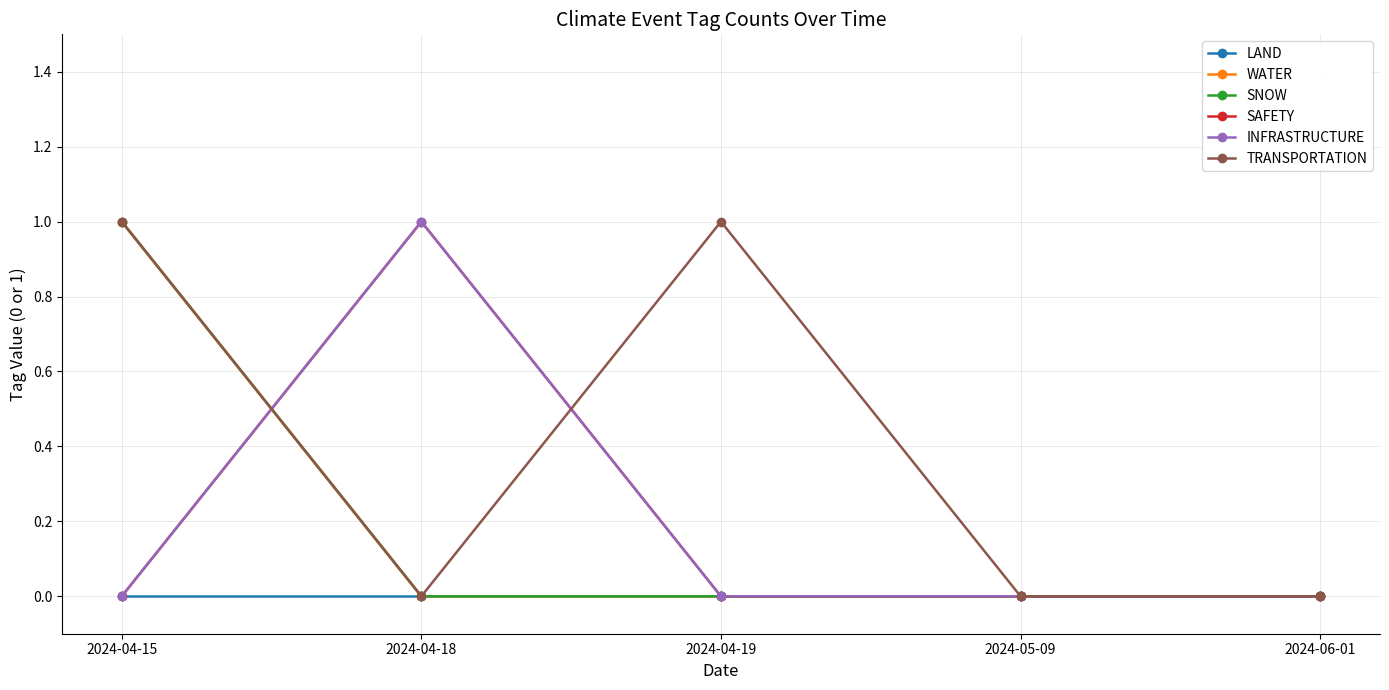

Does the chart have visible grid lines?

Yes